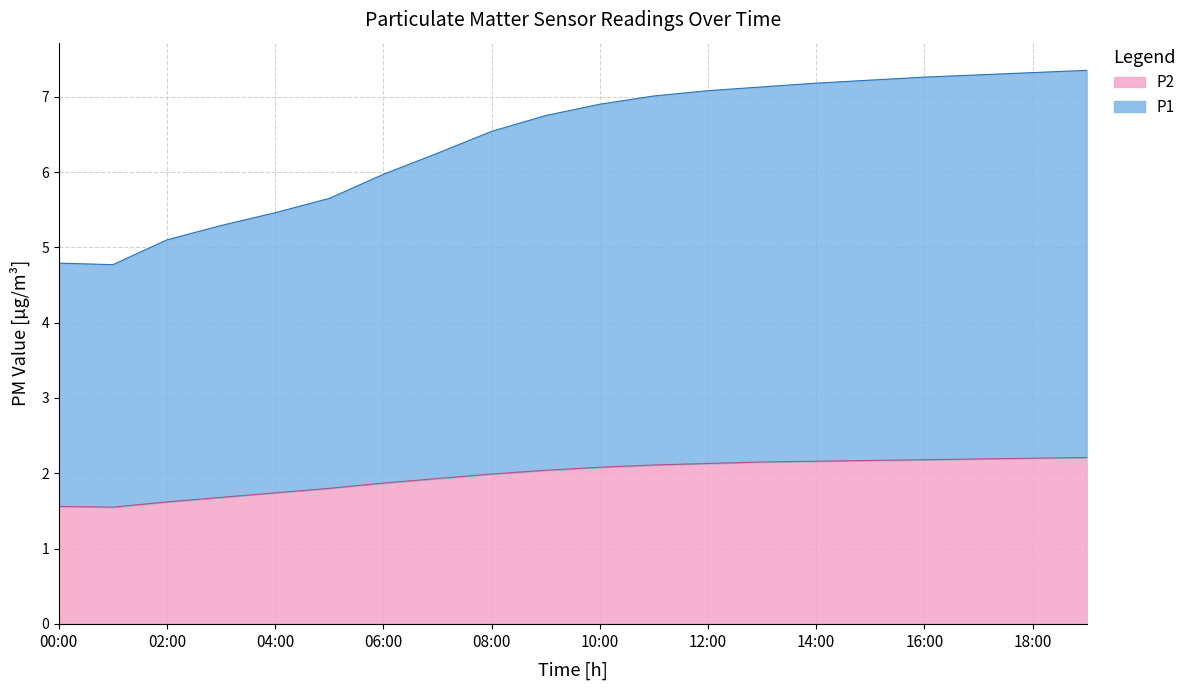

What is the average value of the P2 series?

2.0